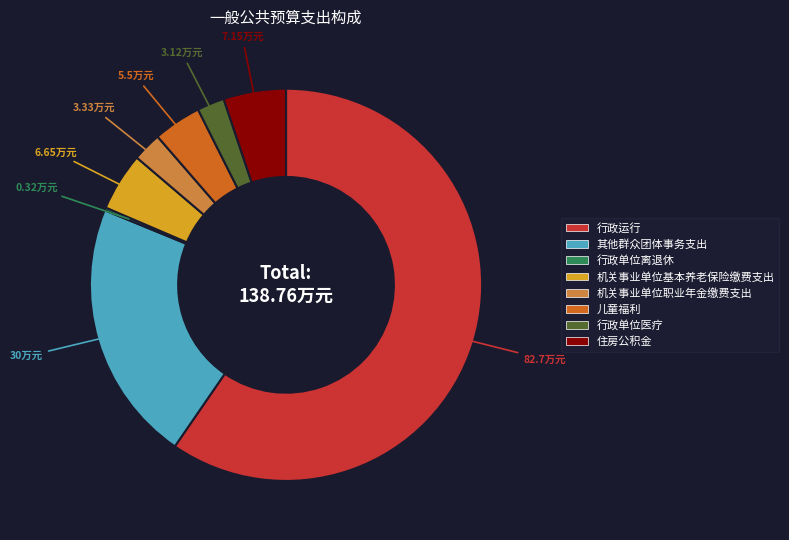

Does 行政单位医疗 represent more than half of the total?

No